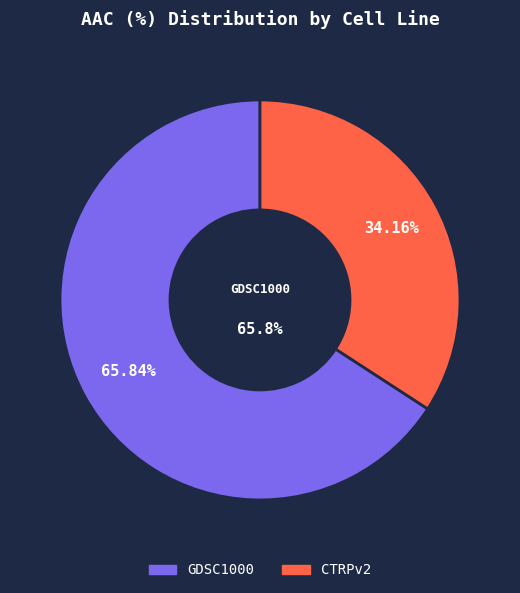

Count the number of slices in the pie.

2